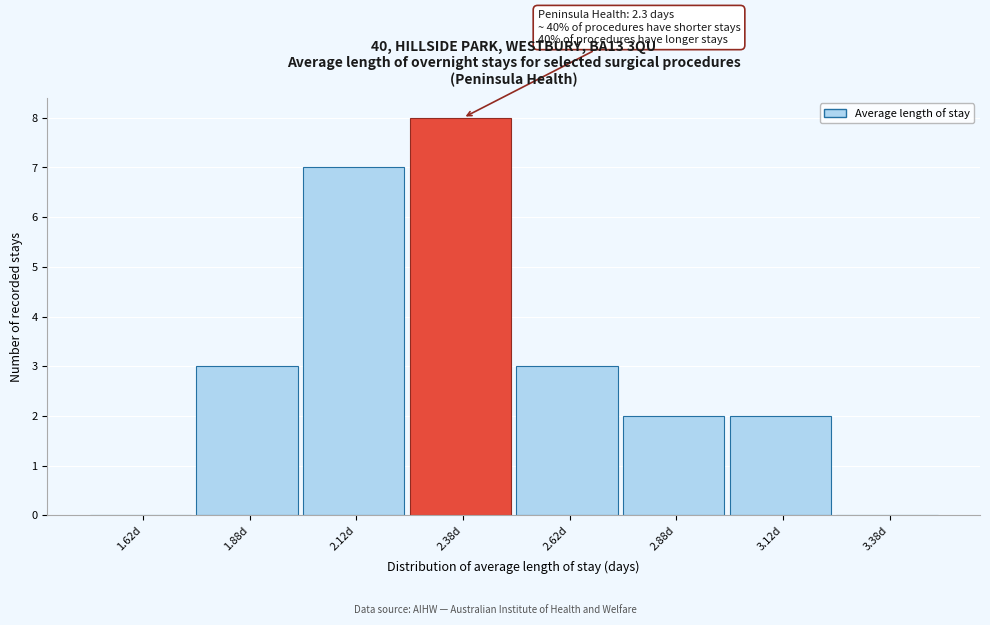

Which range on the x-axis has the tallest bar?

2.25 to 2.50